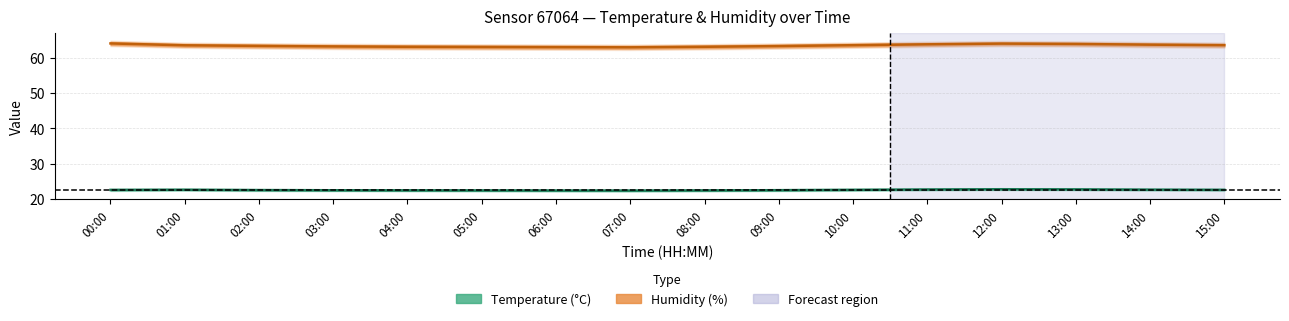

What position from the right is 14:00?

2